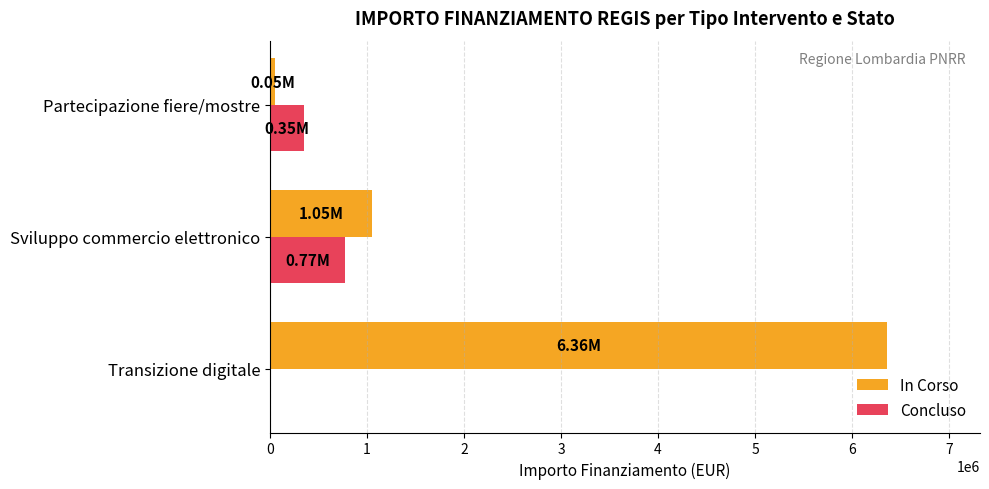

Which series changed the most between Transizione digitale and Sviluppo commercio elettronico?

In Corso